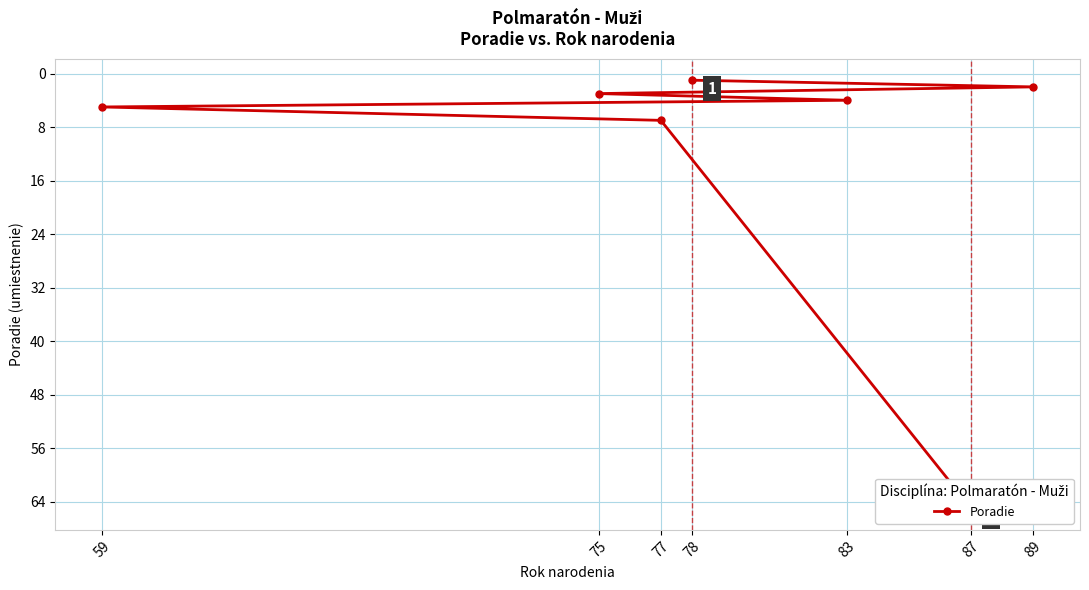

How many lines are shown in the chart?

1